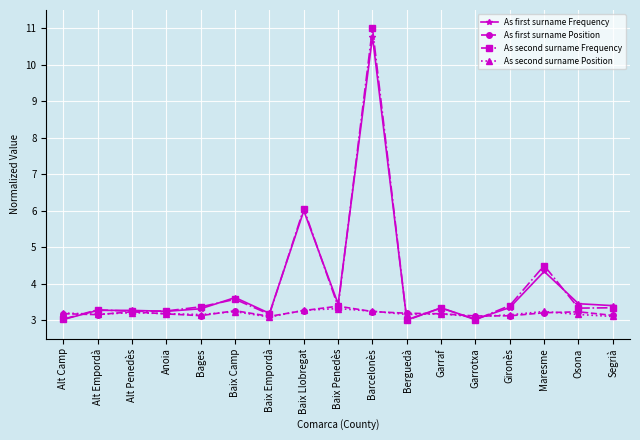

At which category is the sum across all series the highest?

Barcelonès